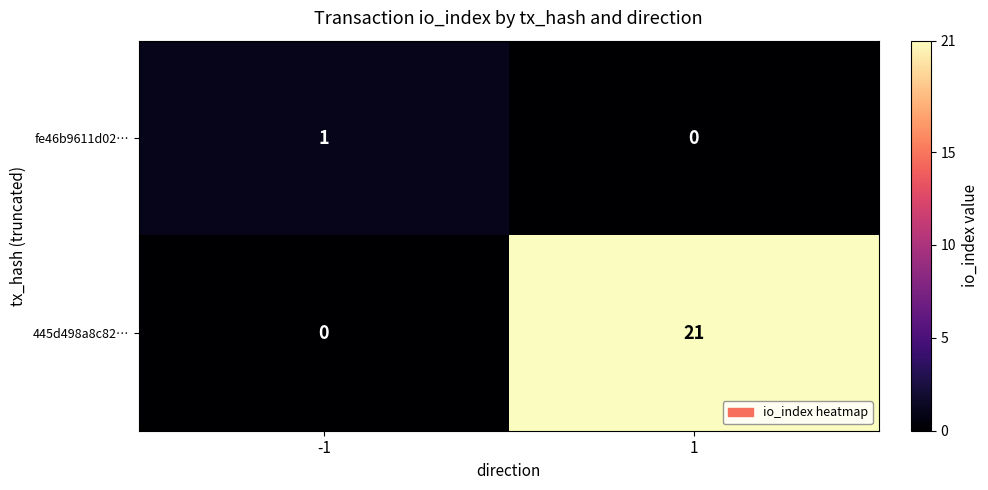

What is the sum of all 445d498a8c82… values?

21